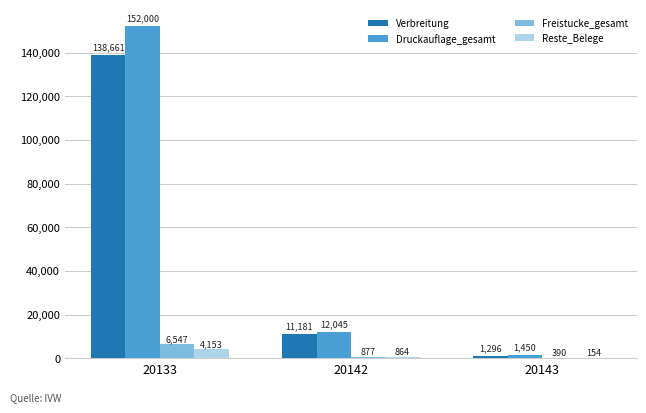

Where is Freistucke_gesamt nearest to the value 3468?

20142